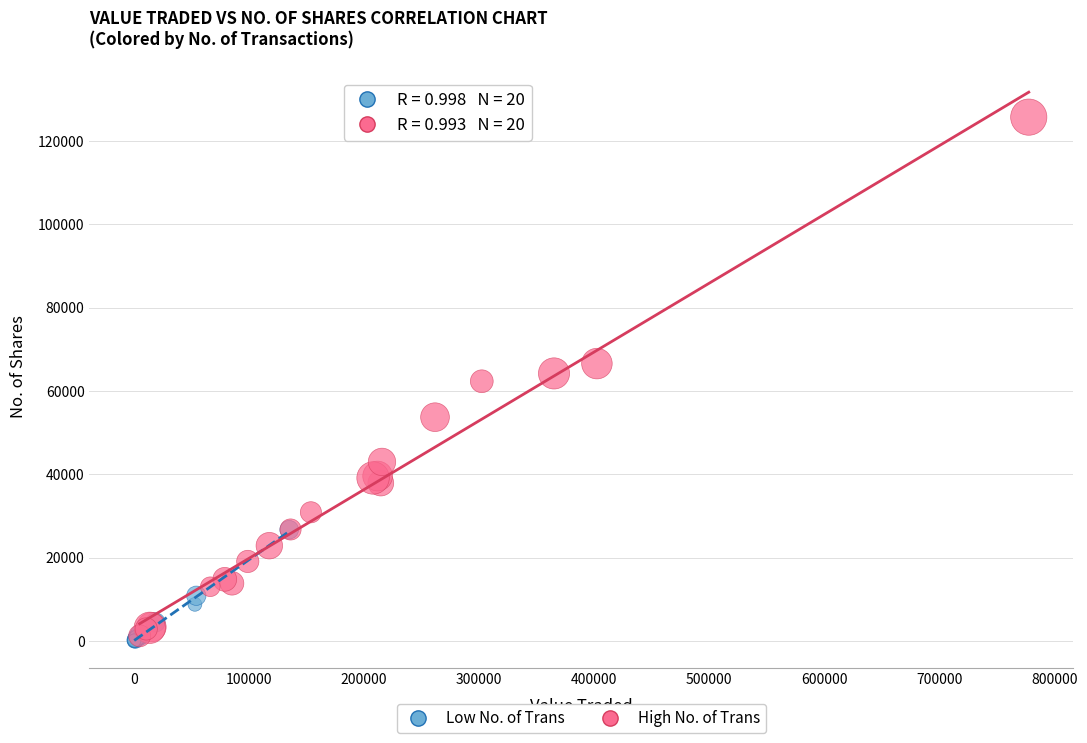

Which series reaches the minimum Y coordinate?

Low No. of Trans